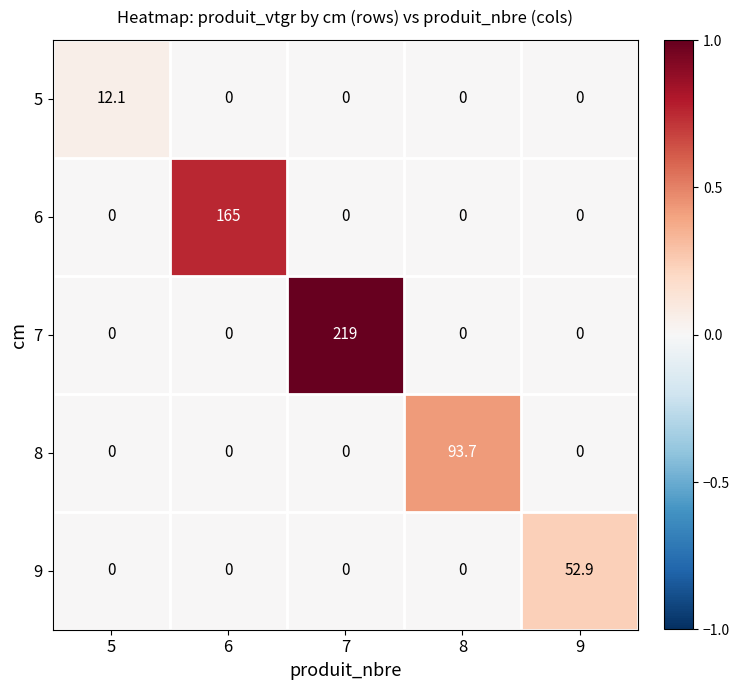

The value of 5 at 8 is -7.0. True or false?

False